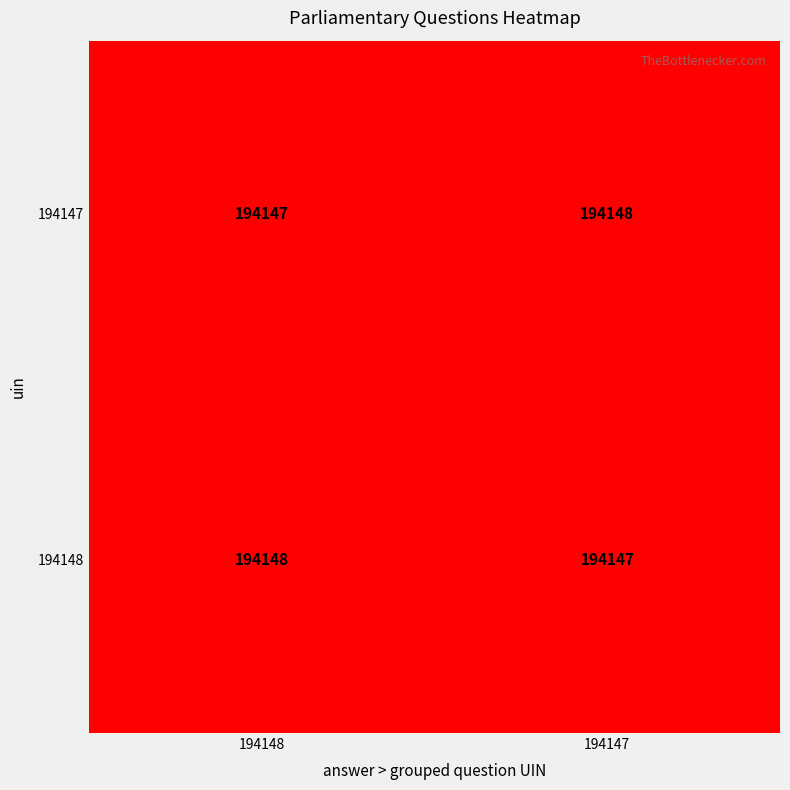

True or false: 194147 has a value of 194147 at 194148.

True